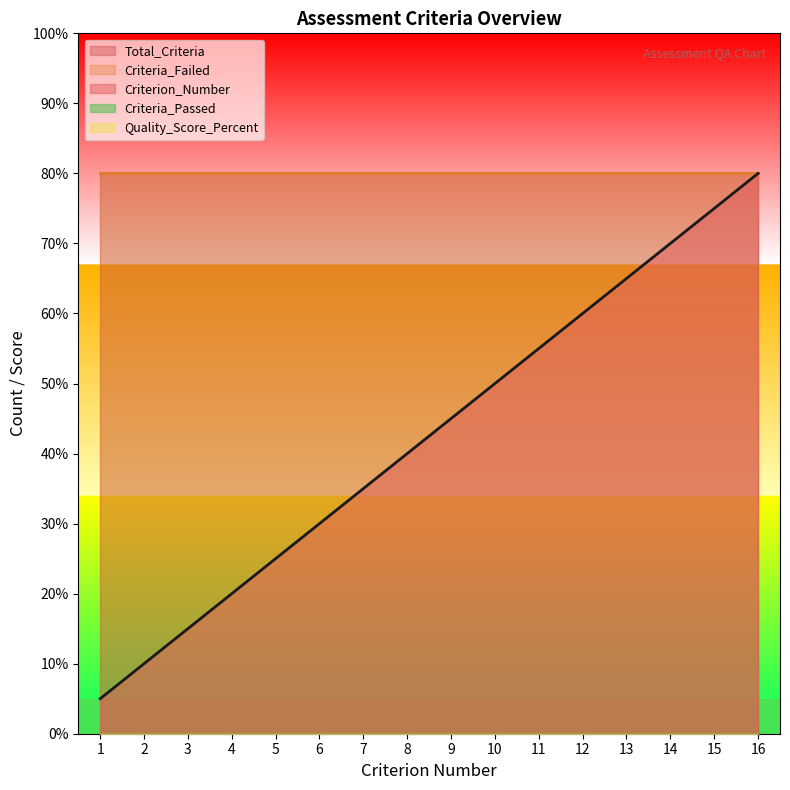

Between 5 and 8, which series saw the biggest shift?

Criterion_Number